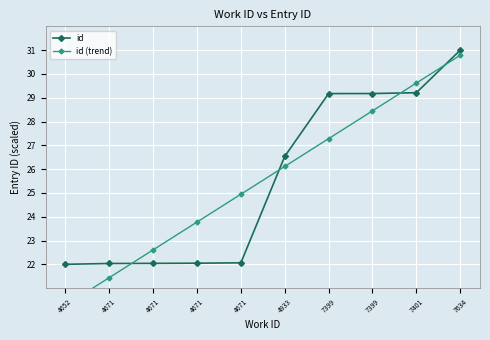

What is the sum of all id values?

255.3